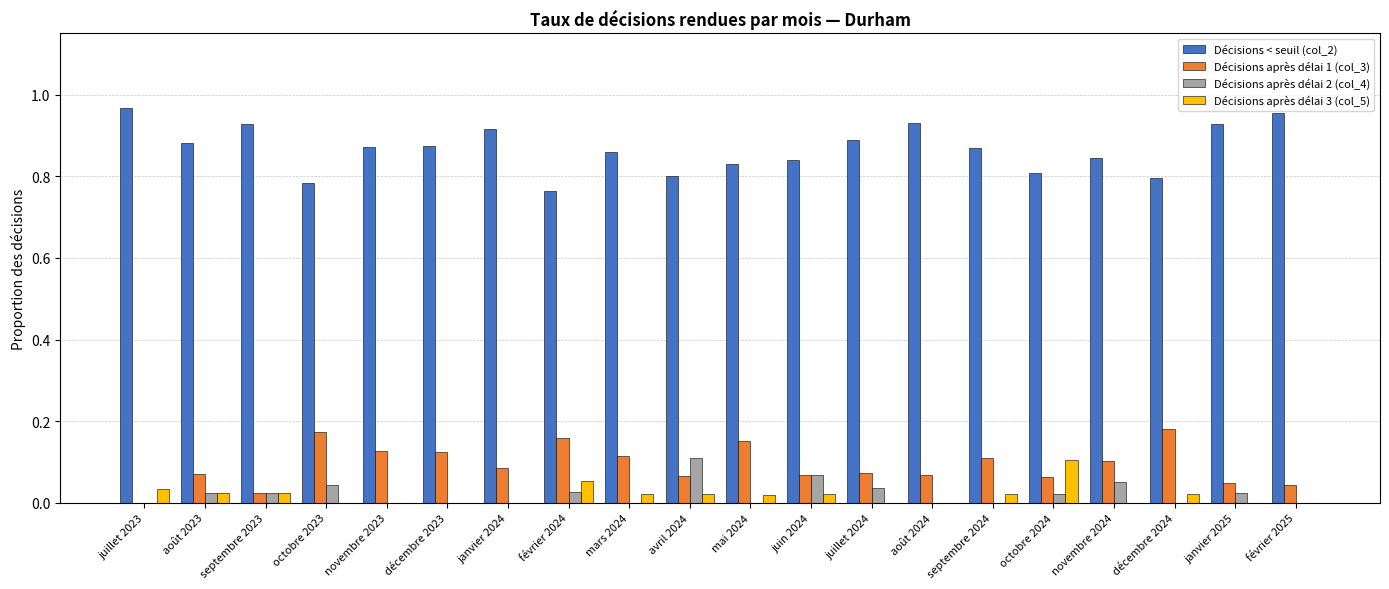

Which category has the highest value in the Décisions après délai 2 (col_4) series?

avril 2024